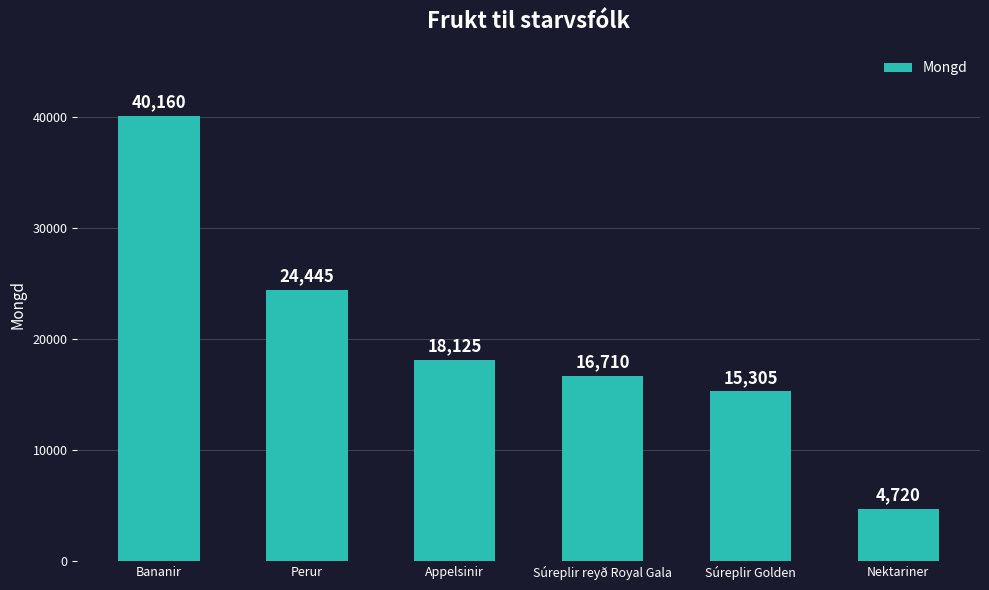

What is the label of the 5th bar from the left?

Súreplir Golden